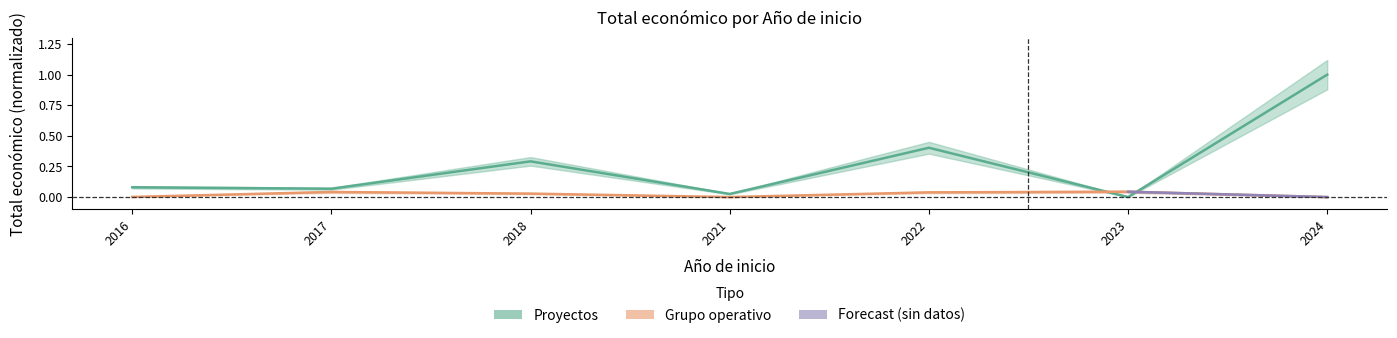

How many times do Proyectos and Grupo operativo cross each other?

2